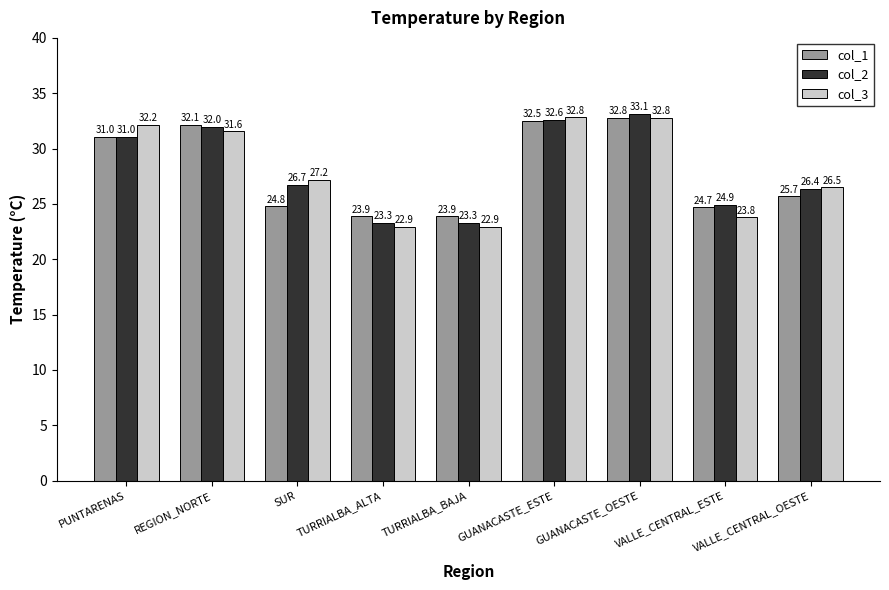

List the series in order of their overall mean, lowest first.

col_1, col_3, col_2